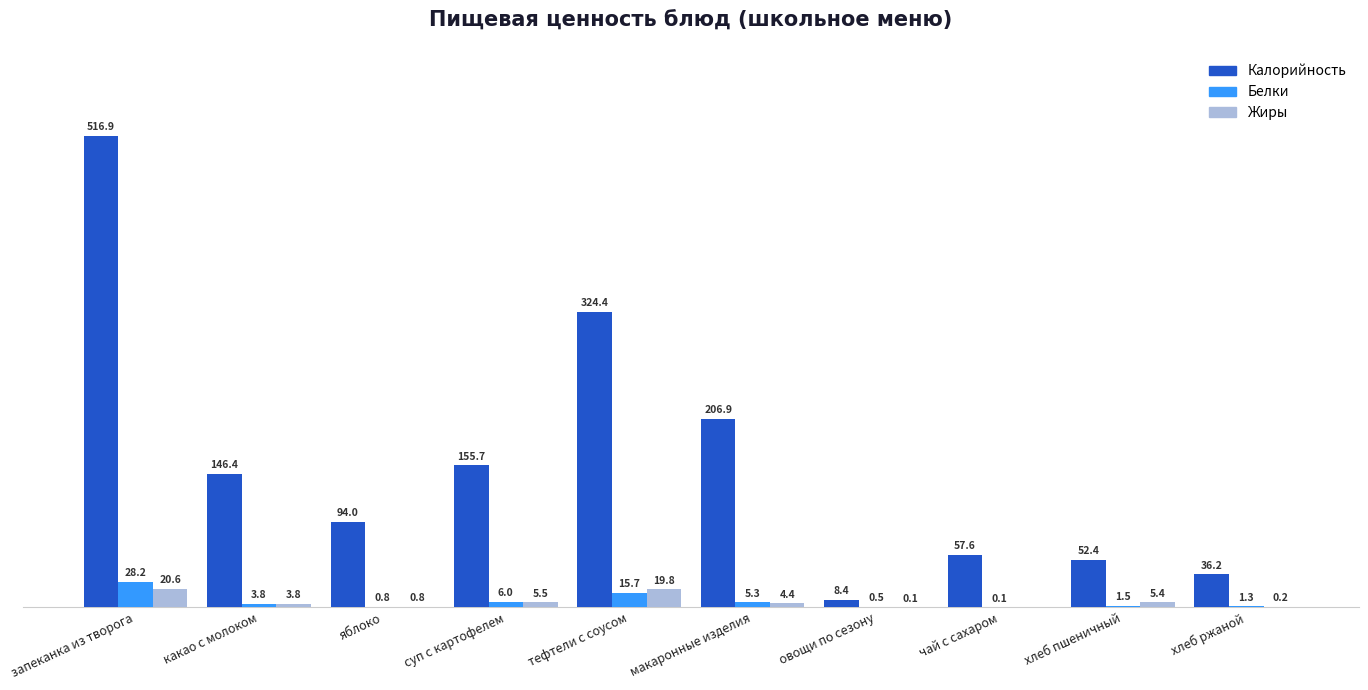

At which label is Калорийность closest to 262?

макаронные изделия